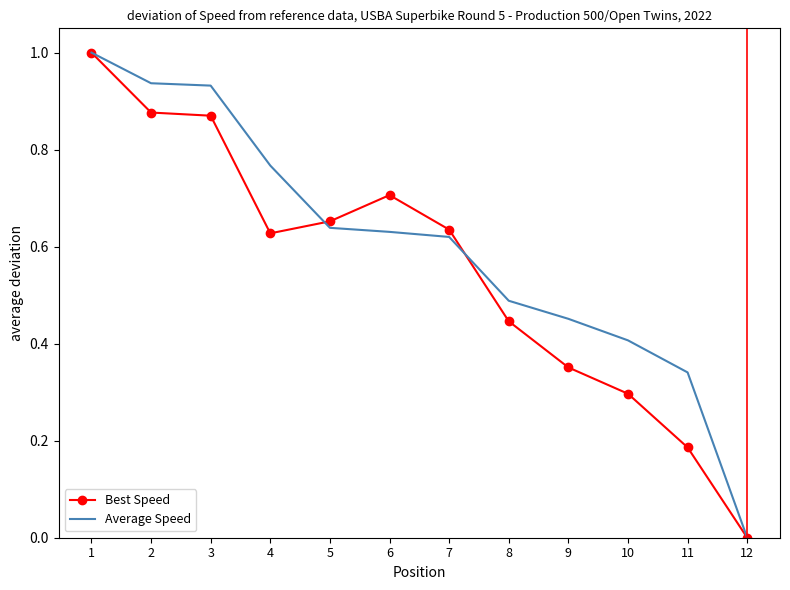

What is the maximum value shown in the chart?

1.0